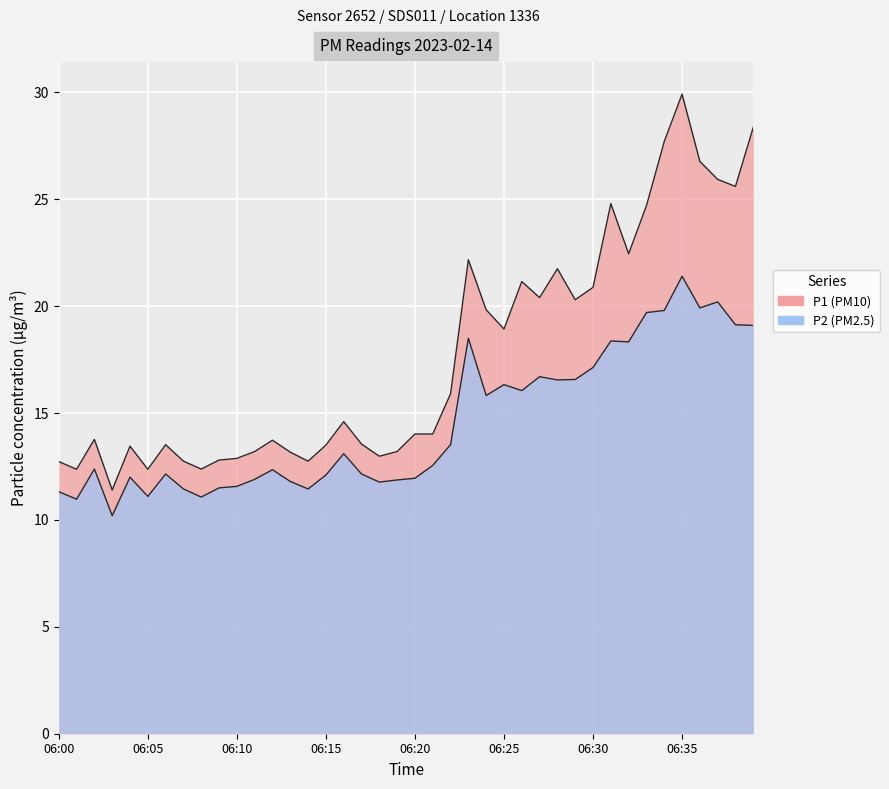

Reading left to right, extract all data points from this chart.

P1: 12.7	12.4	13.8	11.4	13.4	12.4	13.5	12.8	12.4	12.8	12.9	13.2	13.7	13.2	12.8	13.5	14.6	13.6	13.0	13.2	14.0	14.0	15.9	22.2	19.8	18.9	21.1	20.4	21.8	20.3	20.9	24.8	22.4	24.7	27.7	29.9	26.8	25.9	25.6	28.4
P2: 11.3	11.0	12.4	10.2	12.0	11.1	12.2	11.4	11.1	11.5	11.6	11.9	12.3	11.8	11.4	12.1	13.1	12.2	11.8	11.9	11.9	12.6	13.5	18.5	15.8	16.3	16.1	16.7	16.6	16.6	17.1	18.4	18.3	19.7	19.8	21.4	19.9	20.2	19.1	19.1